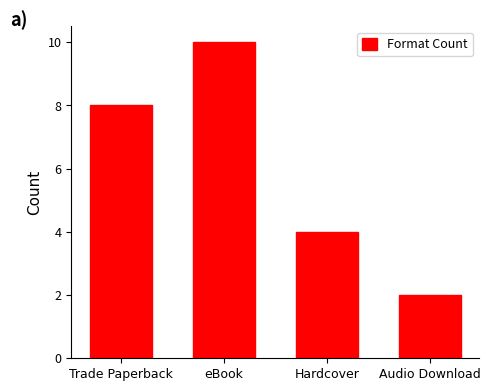

What is the maximum value shown in the chart?

10